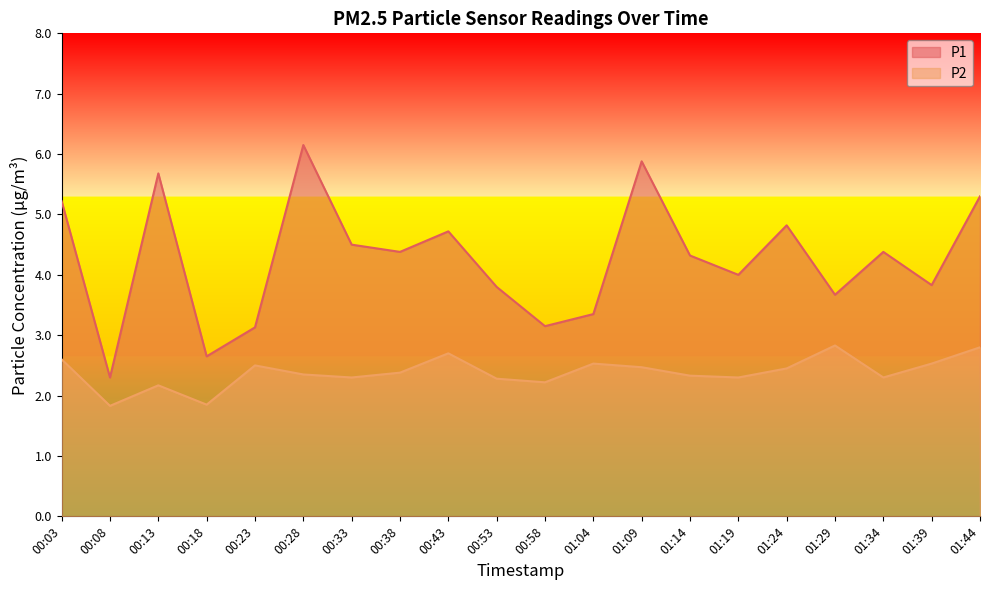

True or false: P1 has a value of 5.2 at 00:03.

True